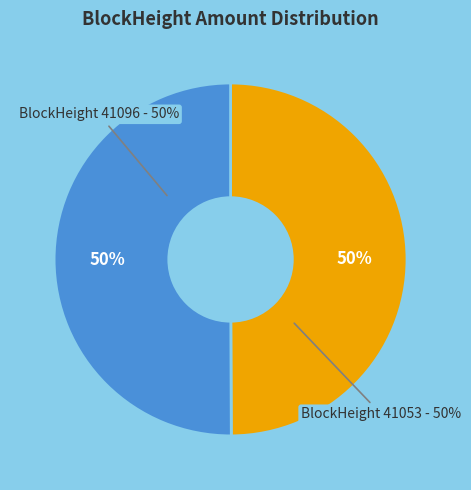

How many slices are in this pie chart?

2